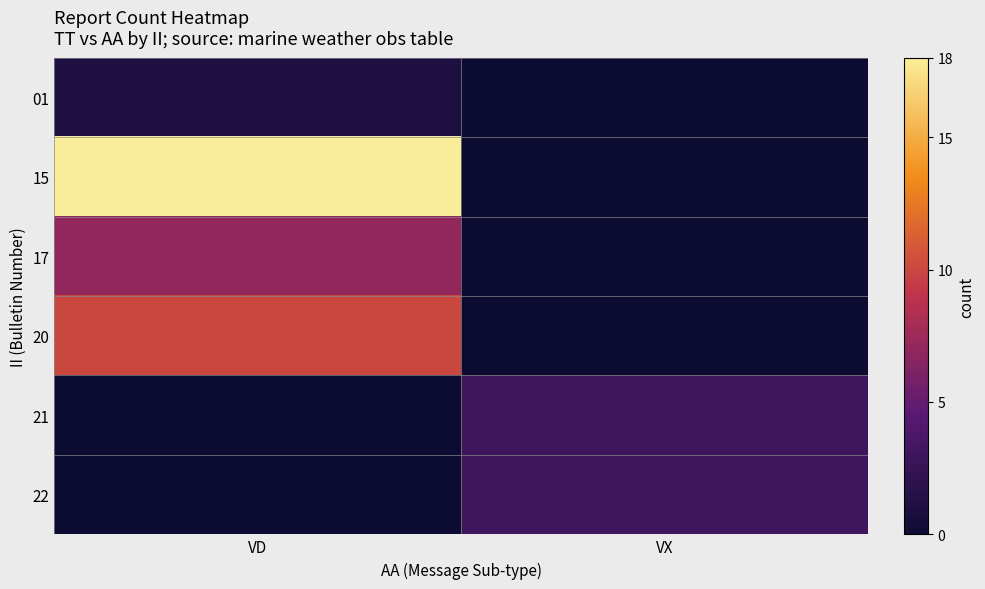

Between VD and VX, which is larger?

VD